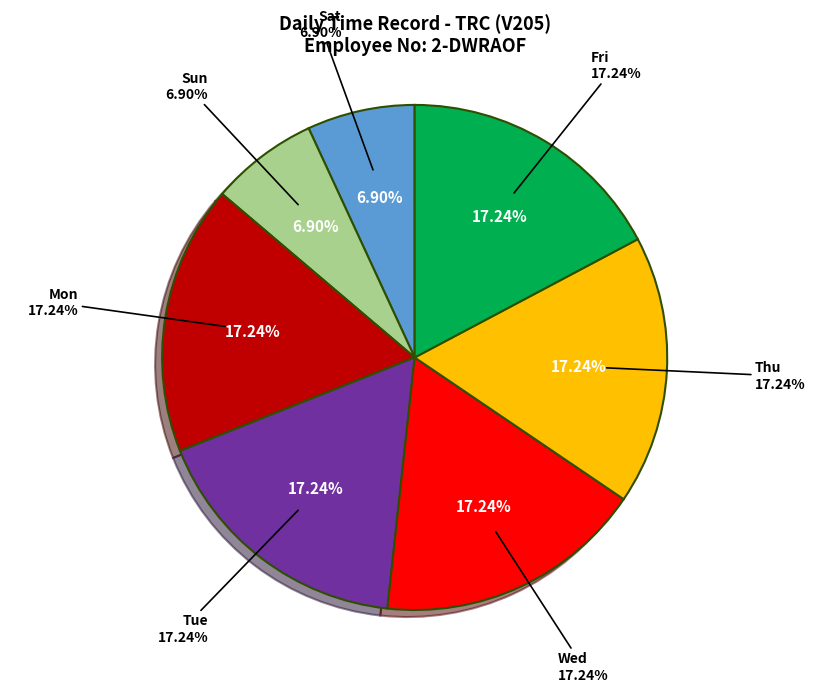

Rank the categories by value from highest to lowest.

Mon, Tue, Wed, Thu, Fri, Sat, Sun